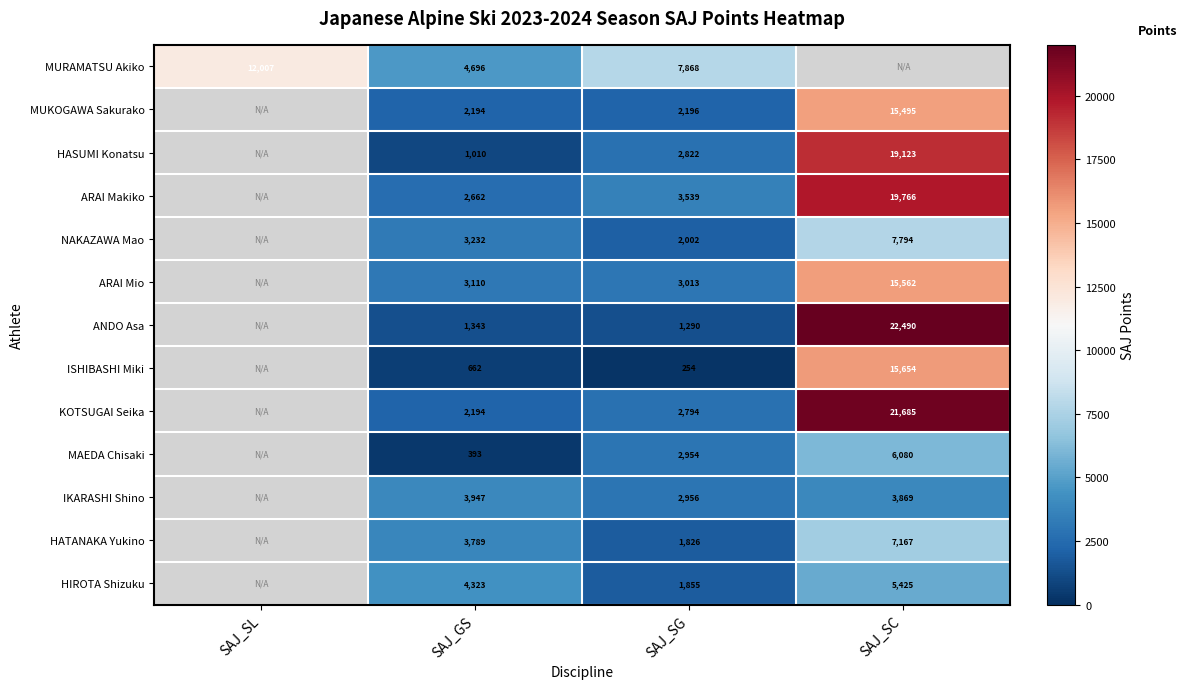

Is the value of HASUMI Konatsu at SAJ_SG greater than the value of IKARASHI Shino at SAJ_GS?

No